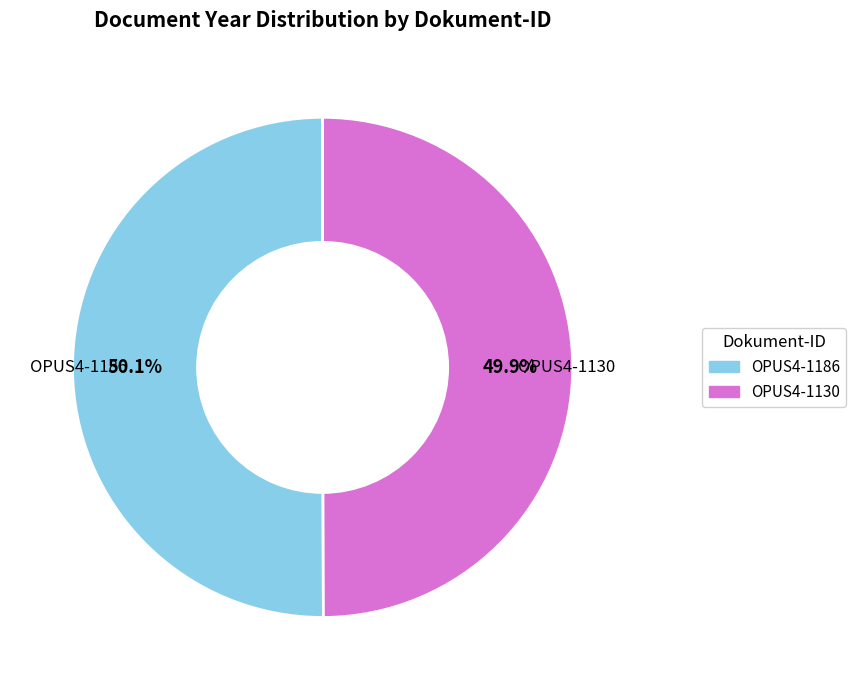

What is the total percentage of OPUS4-1186 and OPUS4-1130?

100.0%